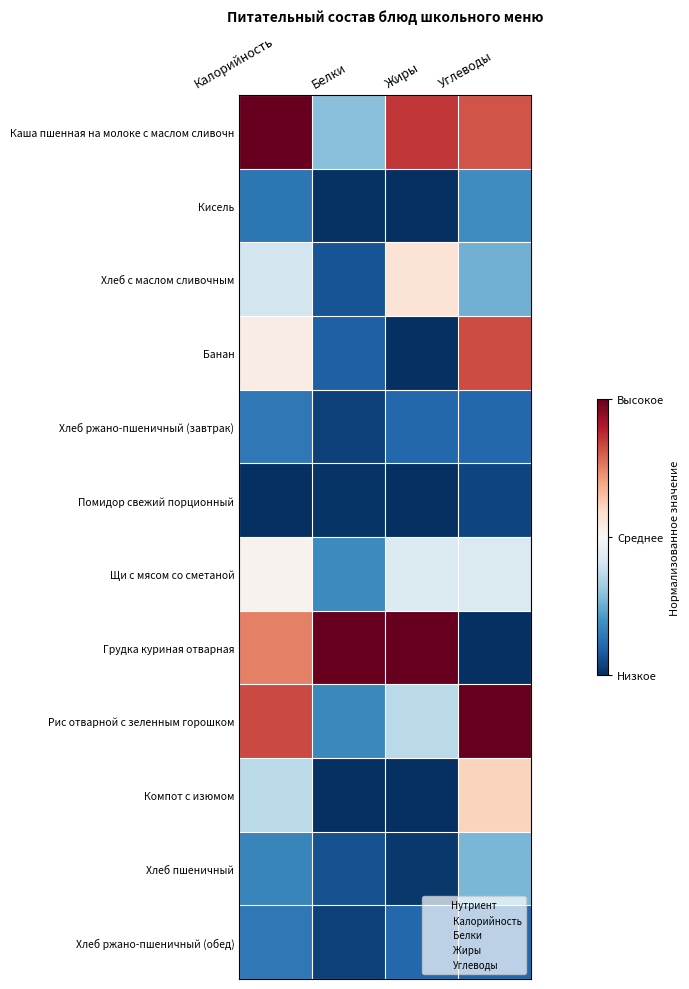

Reading left to right, what are all the values shown in this chart?

Каша пшенная на молоке с маслом сливочн: Калорийность=1.0	Белки=0.3	Жиры=0.9	Углеводы=0.8
Кисель: Калорийность=0.1	Белки=0.0	Жиры=0.0	Углеводы=0.2
Хлеб с маслом сливочным: Калорийность=0.4	Белки=0.1	Жиры=0.6	Углеводы=0.3
Банан: Калорийность=0.5	Белки=0.1	Жиры=0.0	Углеводы=0.8
Хлеб ржано-пшеничный (завтрак): Калорийность=0.1	Белки=0.0	Жиры=0.1	Углеводы=0.1
Помидор свежий порционный: Калорийность=0.0	Белки=0.0	Жиры=0.0	Углеводы=0.0
Щи с мясом со сметаной: Калорийность=0.5	Белки=0.2	Жиры=0.4	Углеводы=0.4
Грудка куриная отварная: Калорийность=0.8	Белки=1.0	Жиры=1.0	Углеводы=0.0
Рис отварной с зеленным горошком: Калорийность=0.8	Белки=0.2	Жиры=0.4	Углеводы=1.0
Компот с изюмом: Калорийность=0.4	Белки=0.0	Жиры=0.0	Углеводы=0.6
Хлеб пшеничный: Калорийность=0.2	Белки=0.1	Жиры=0.0	Углеводы=0.3
Хлеб ржано-пшеничный (обед): Калорийность=0.1	Белки=0.0	Жиры=0.1	Углеводы=0.1